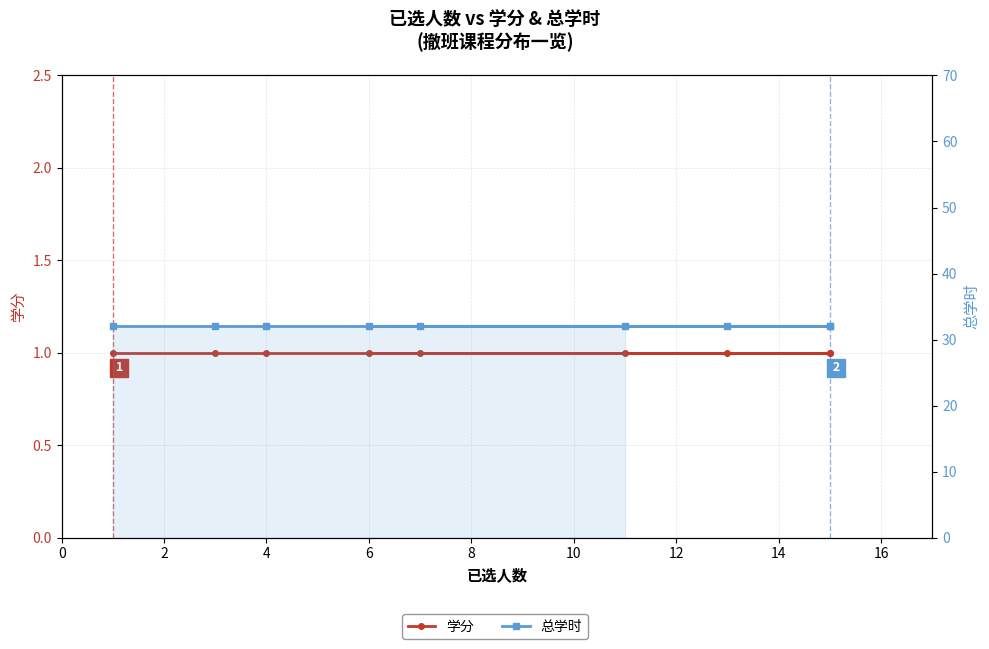

True or false: 学分 and 总学时 intersect in this chart.

False